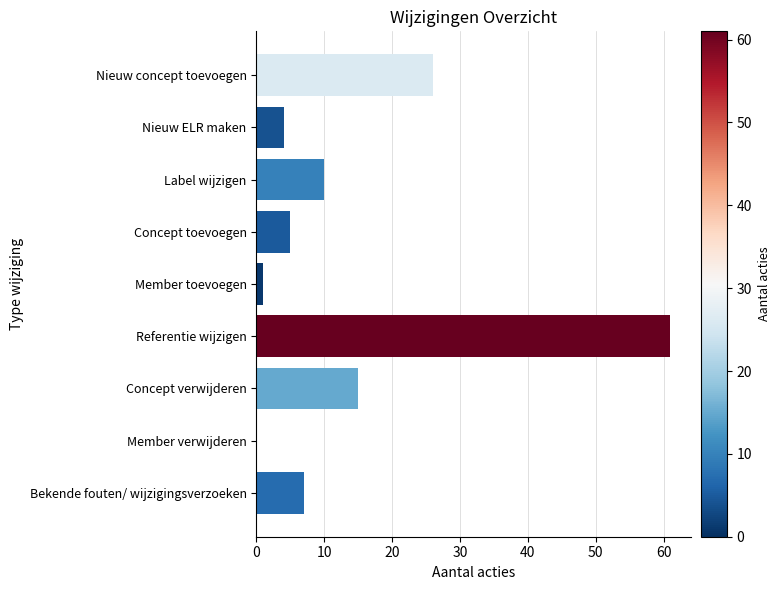

How many categories are shown in the chart?

9